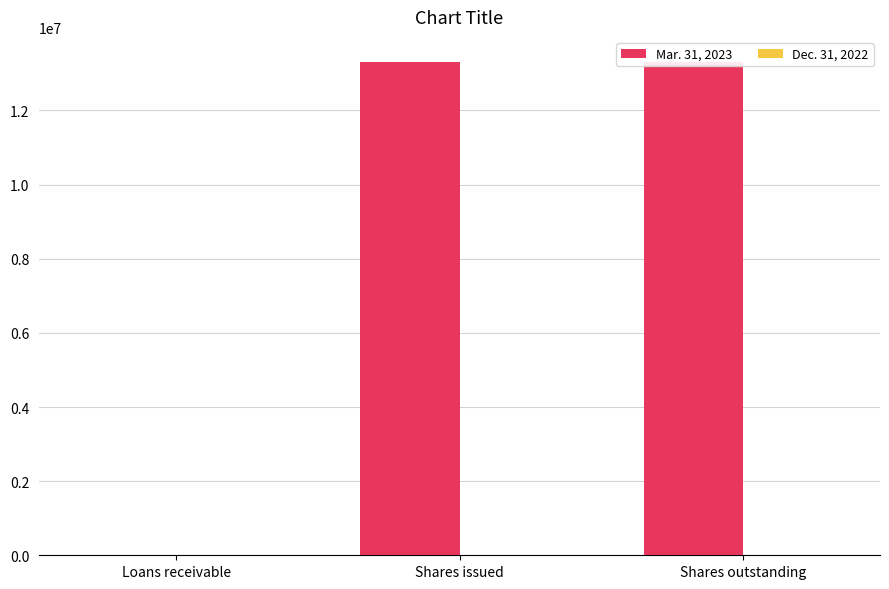

Which series changed the most between Loans receivable and Shares issued?

Mar. 31, 2023